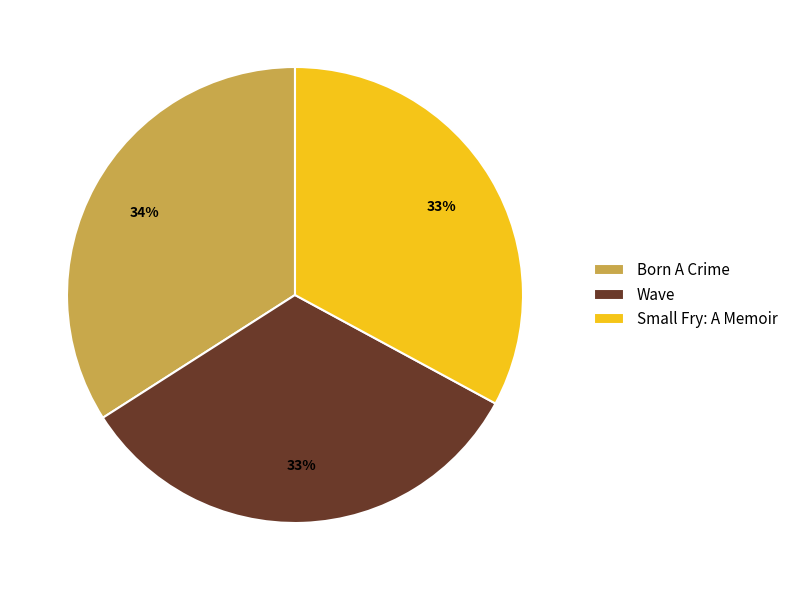

What is the largest slice in the pie chart?

Born A Crime